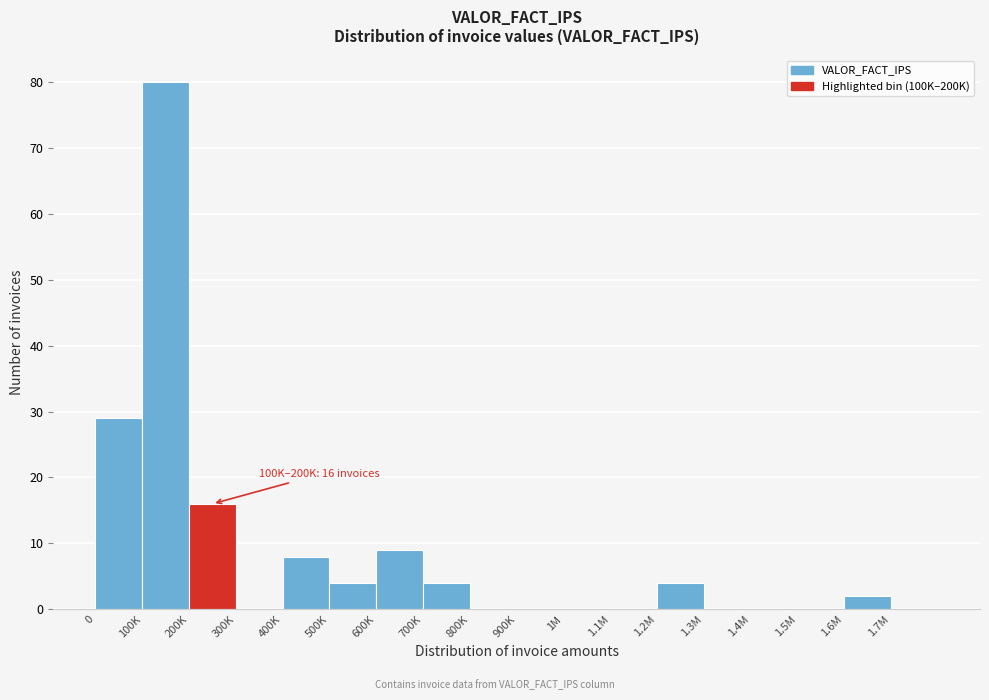

Reading right to left, what are all the values shown in this chart?

1.7M=0	1.6M=2	1.5M=0	1.4M=0	1.3M=0	1.2M=4	1.1M=0	1M=0	900K=0	800K=0	700K=4	600K=9	500K=4	400K=8	300K=0	200K=16	100K=80	0=29